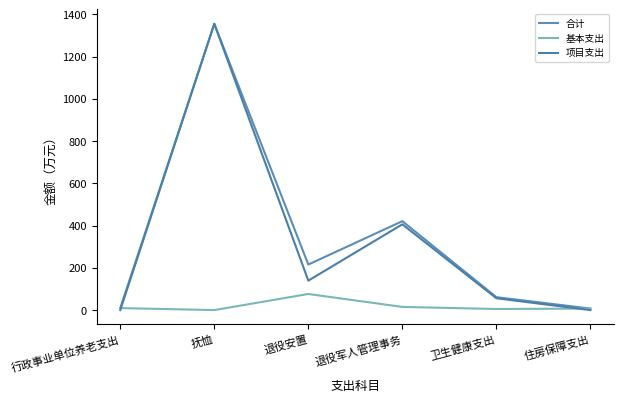

At which label does 基本支出 first exceed 9?

行政事业单位养老支出